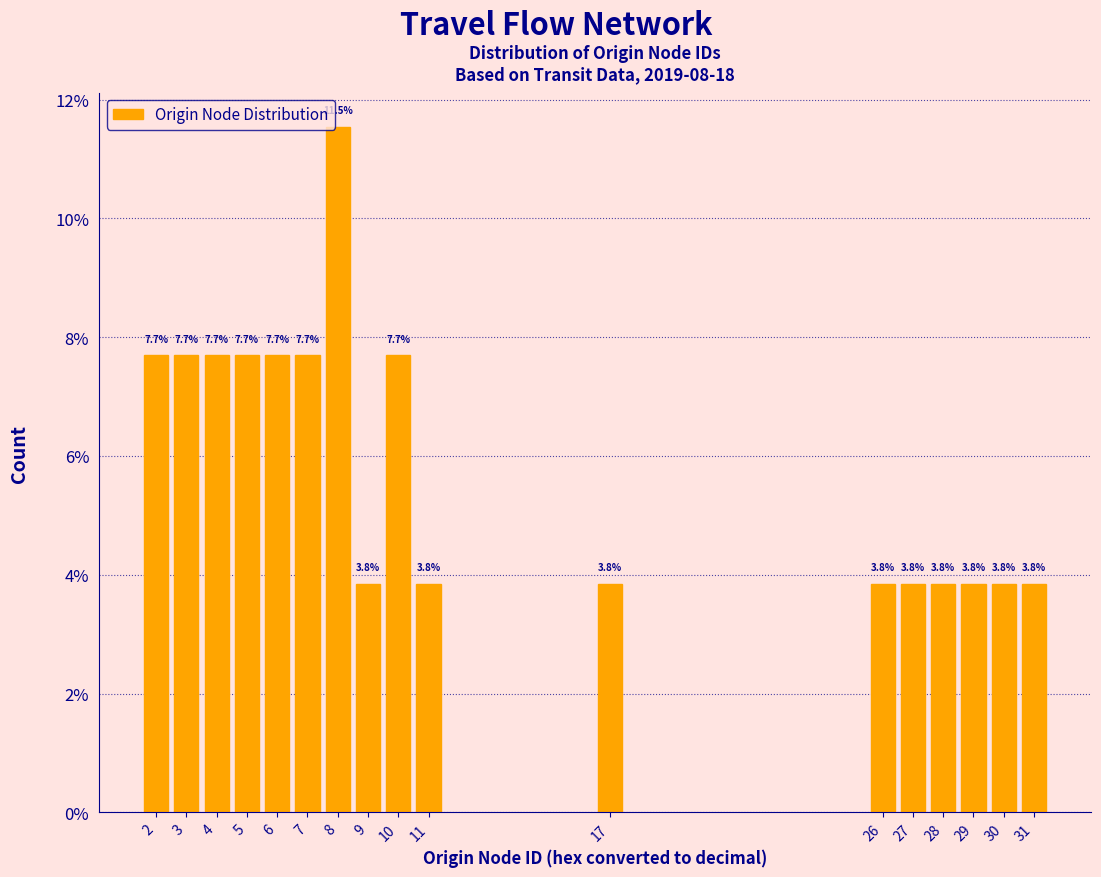

Reading left to right, list all the values displayed in this chart.

2=7.7	3=7.7	4=7.7	5=7.7	6=7.7	7=7.7	8=11.5	9=3.8	10=7.7	11=3.8	17=3.8	26=3.8	27=3.8	28=3.8	29=3.8	30=3.8	31=3.8